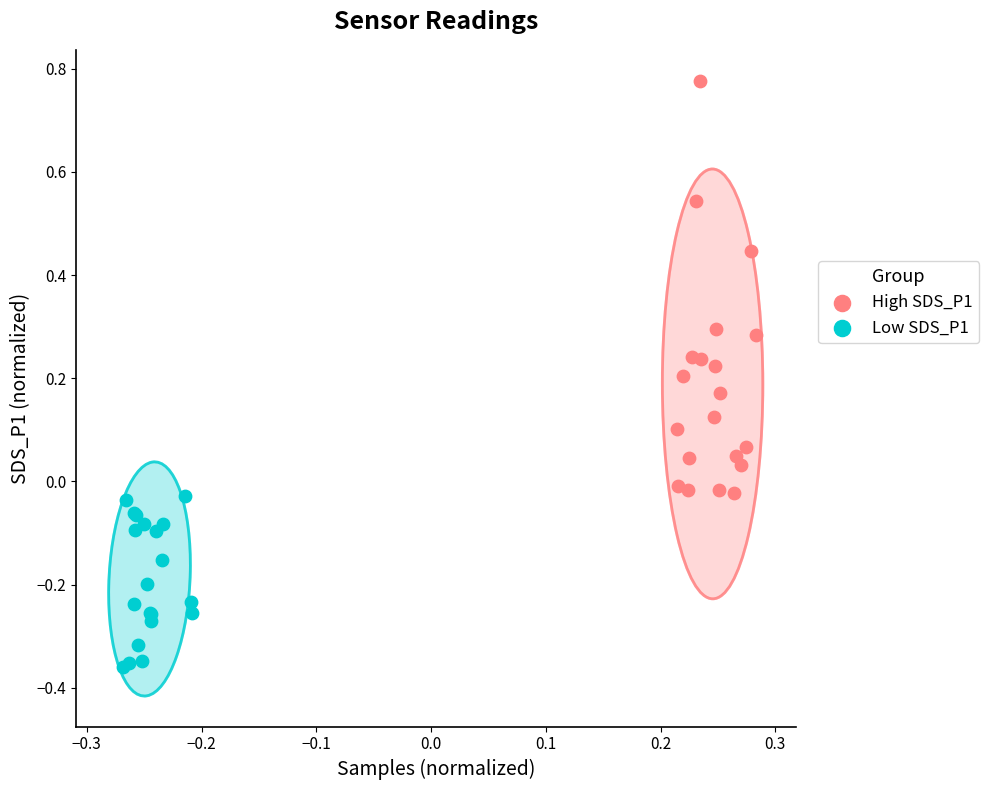

Which series has the largest Y range (max minus min)?

High SDS_P1